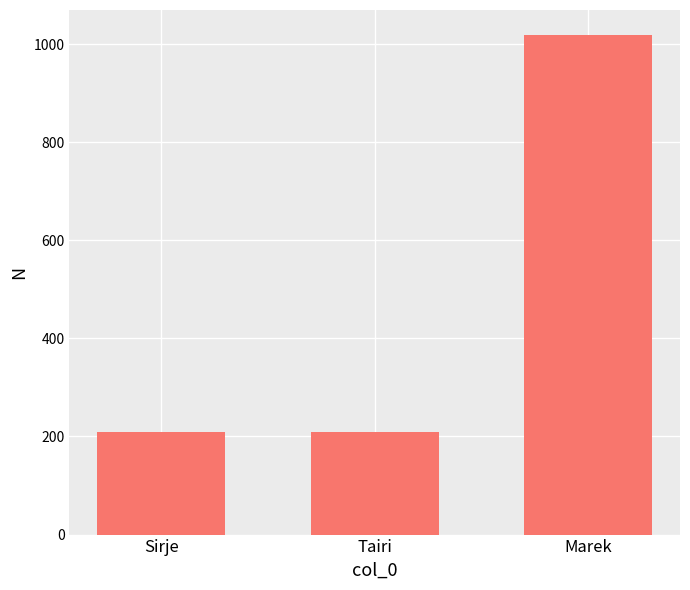

Approximately how many times larger is the value at Sirje compared to Marek?

0.2